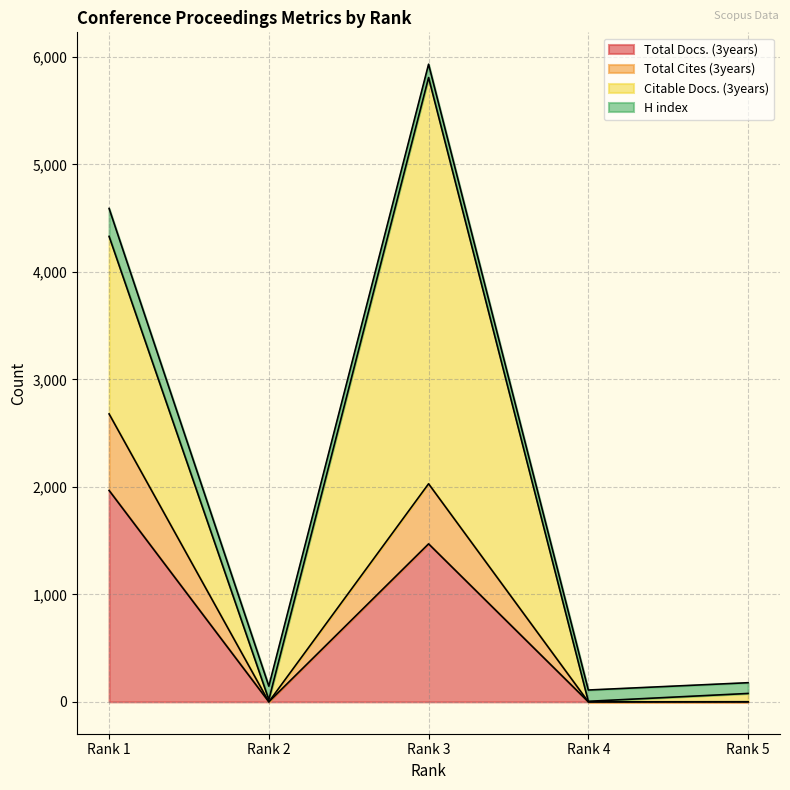

Which category has the highest value in the Total Docs. (3years) series?

Rank 1